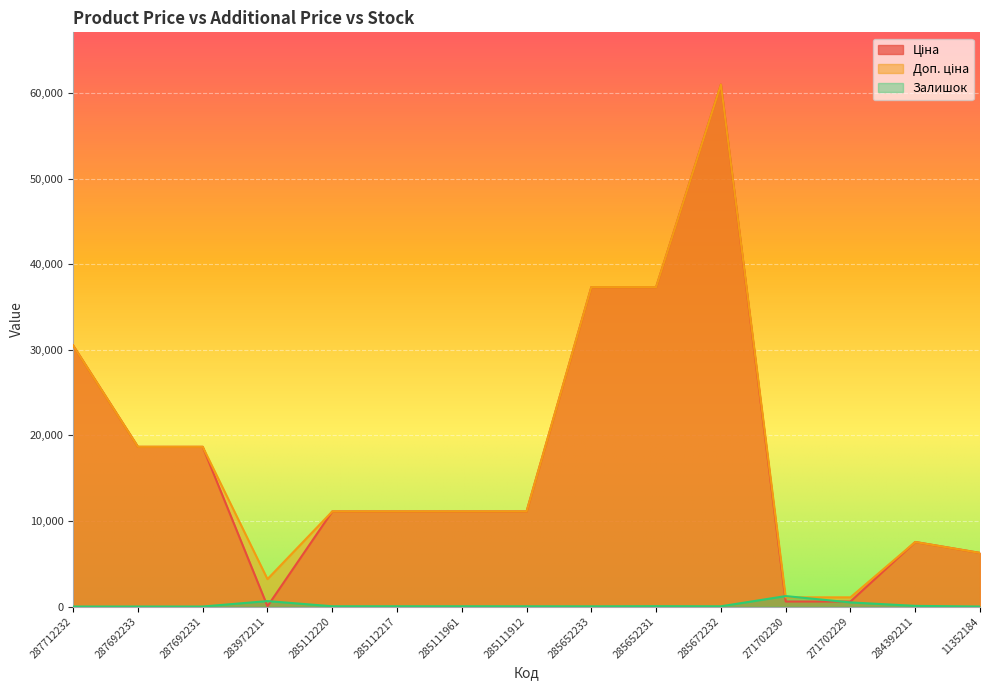

At which category is the sum across all series the highest?

285672232